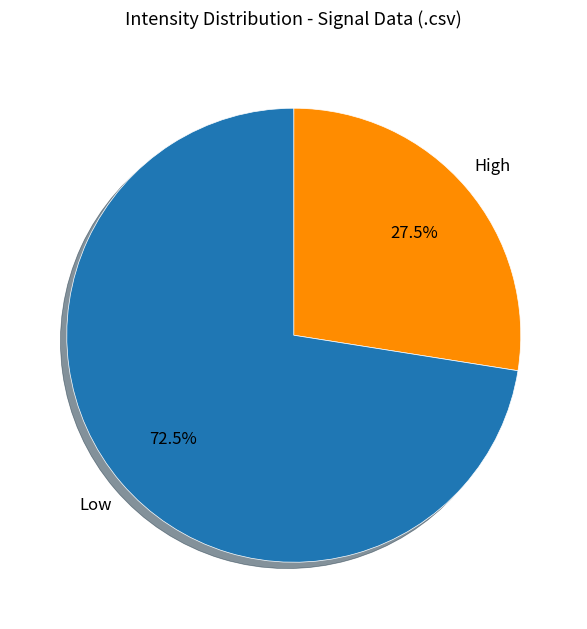

Does any single category account for the majority?

Yes